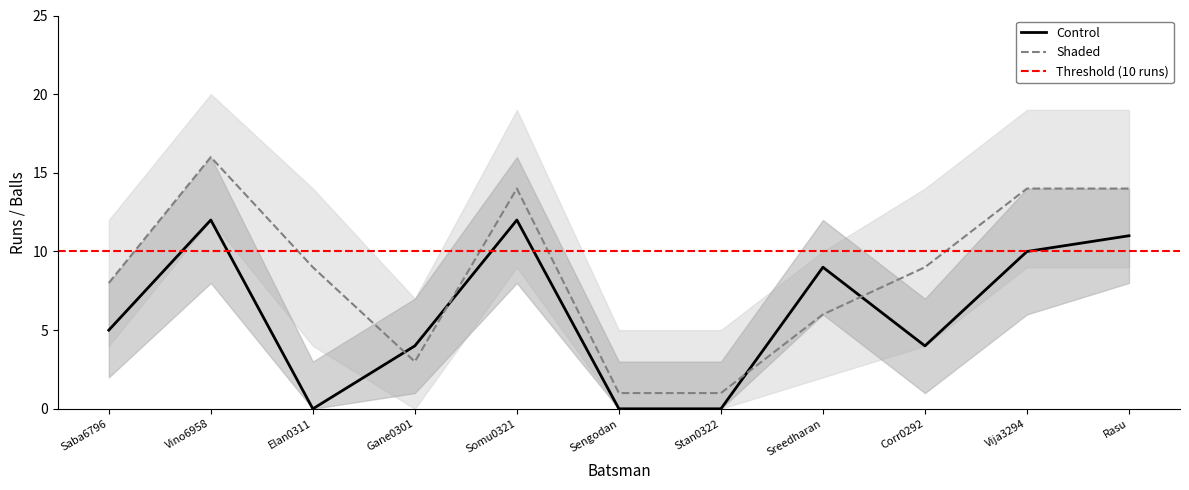

Rank the categories by Shaded_lower value from highest to lowest.

Vino6958, Somu0321, Vija3294, Rasu, Saba6796, Elan0311, Corr0292, Sreedharan, Gane0301, Sengodan, Stan0322